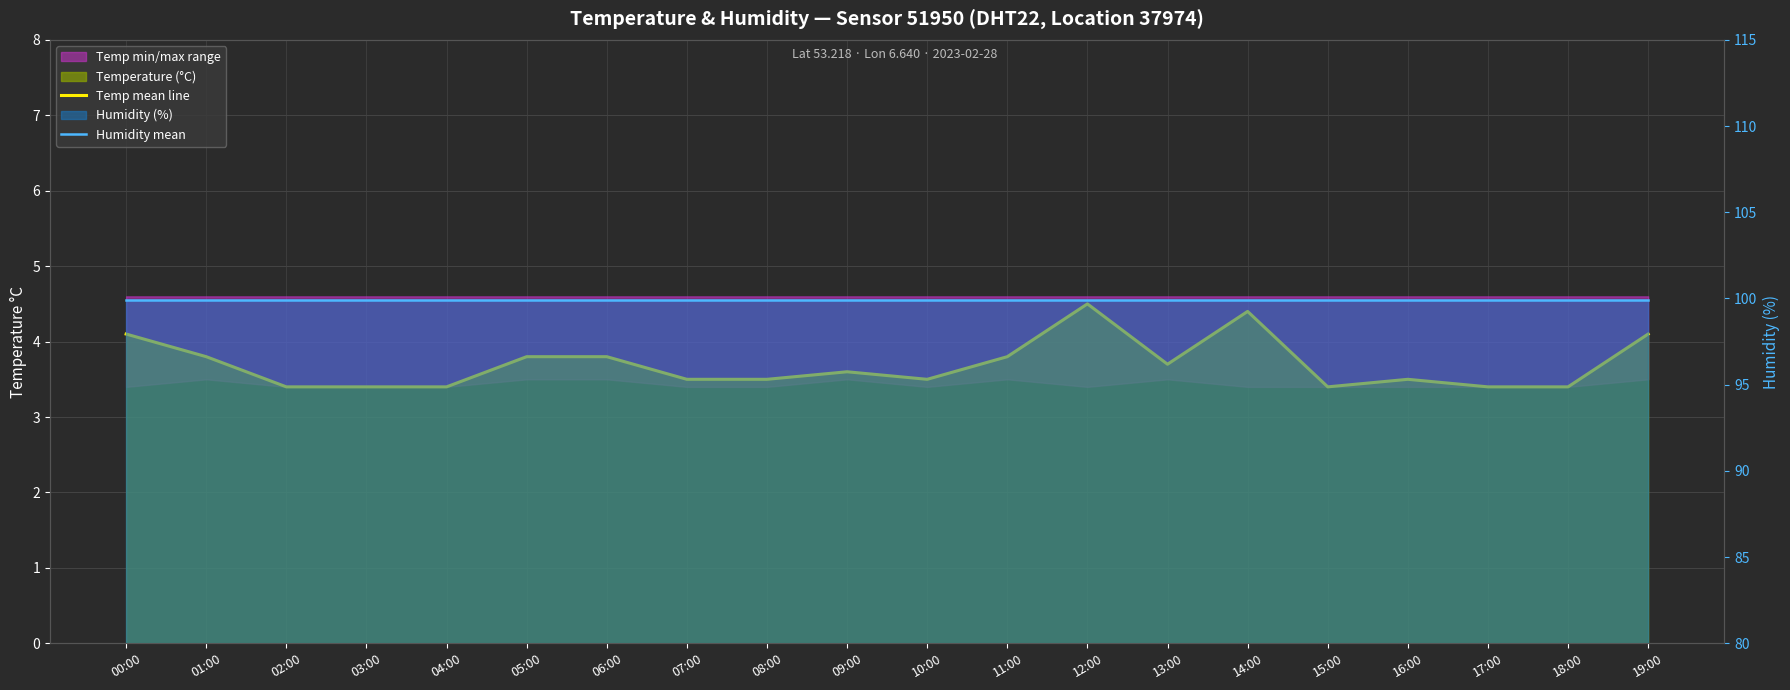

What is the spread (max minus min) of values at 15:00?

96.5